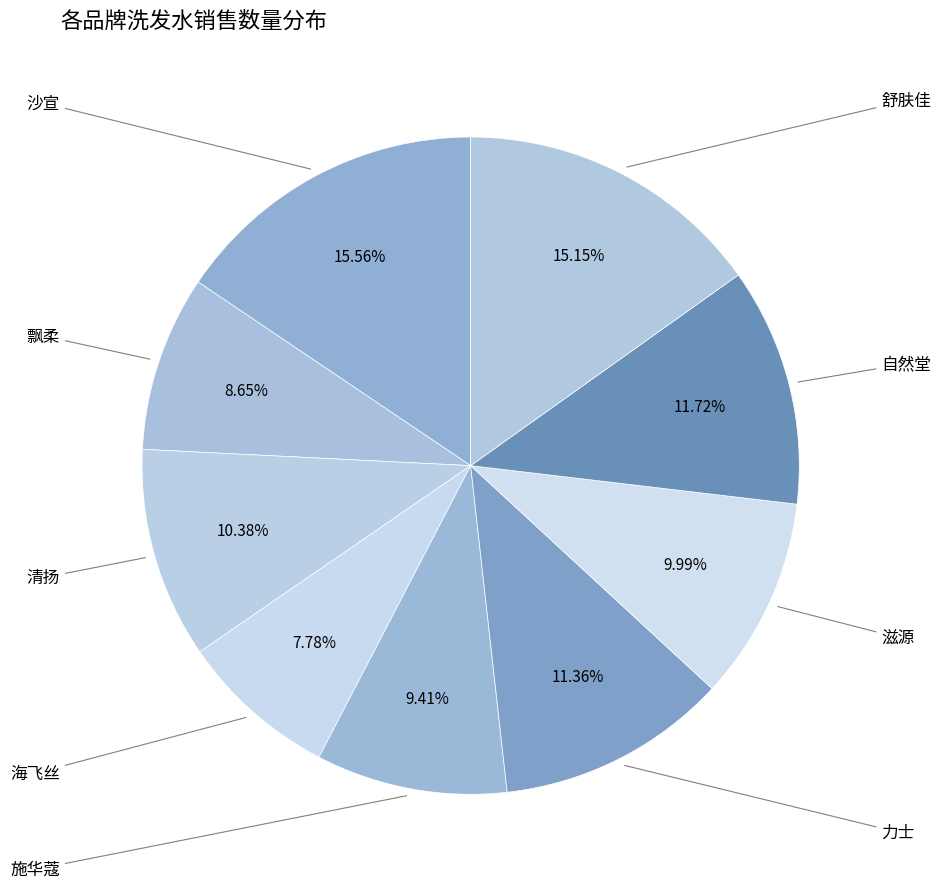

Does 飘柔 represent more than half of the total?

No